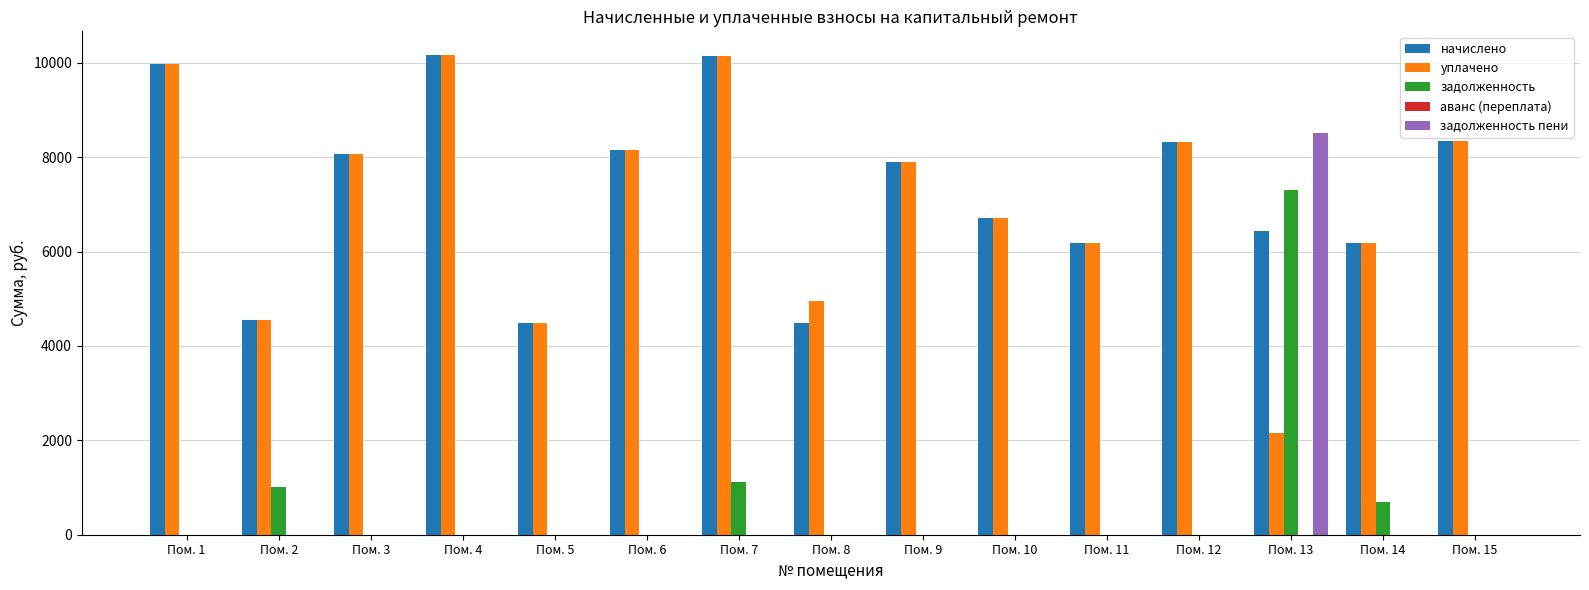

What is the greatest value displayed?

10159.6